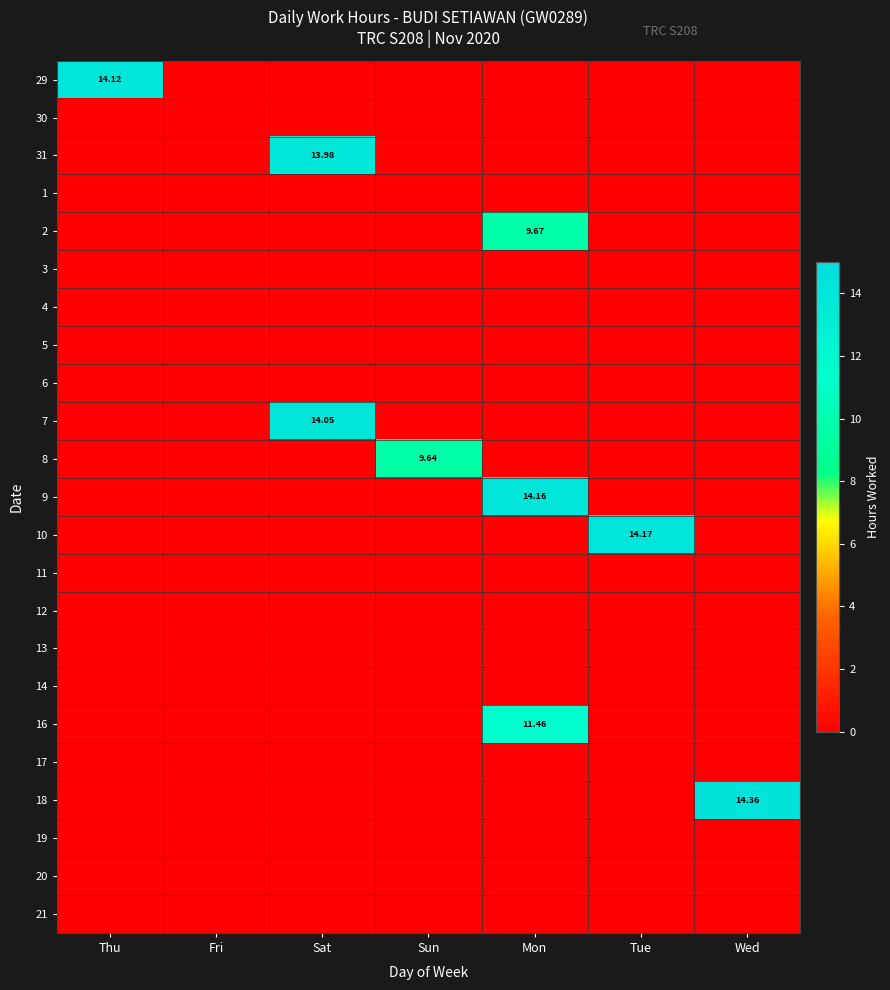

List the series in order of their peak value, lowest first.

30, 1, 3, 4, 5, 6, 11, 12, 13, 14, 17, 19, 20, 21, 8, 2, 16, 31, 7, 29, 9, 10, 18